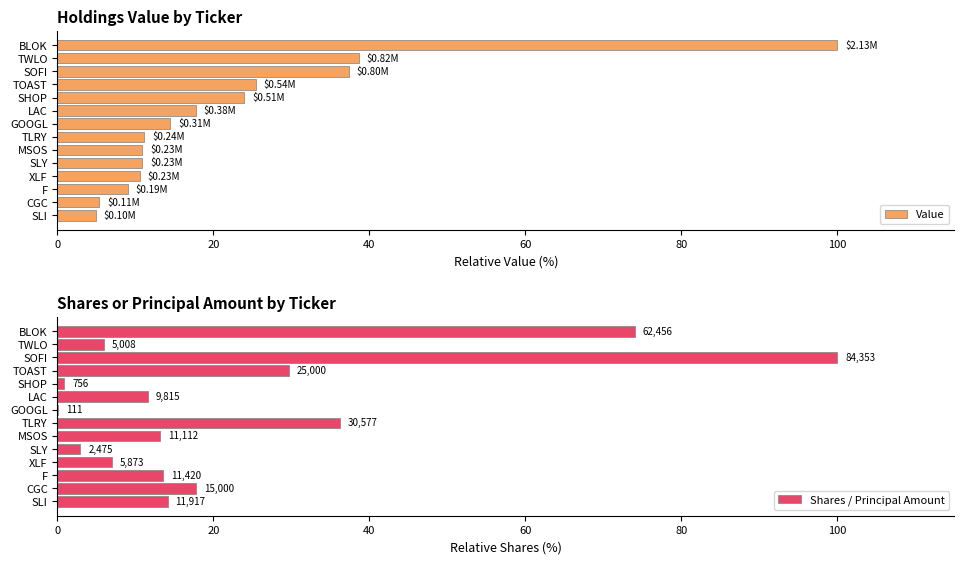

What is the average value of the Value series?

22.9